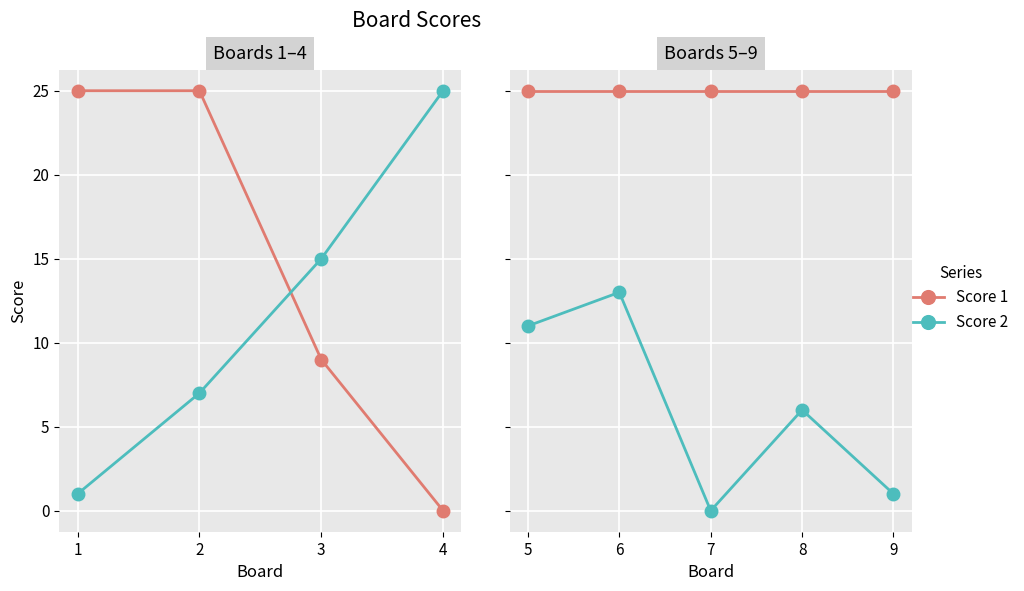

The Score 2 series shows 22 at 6. True or false?

False